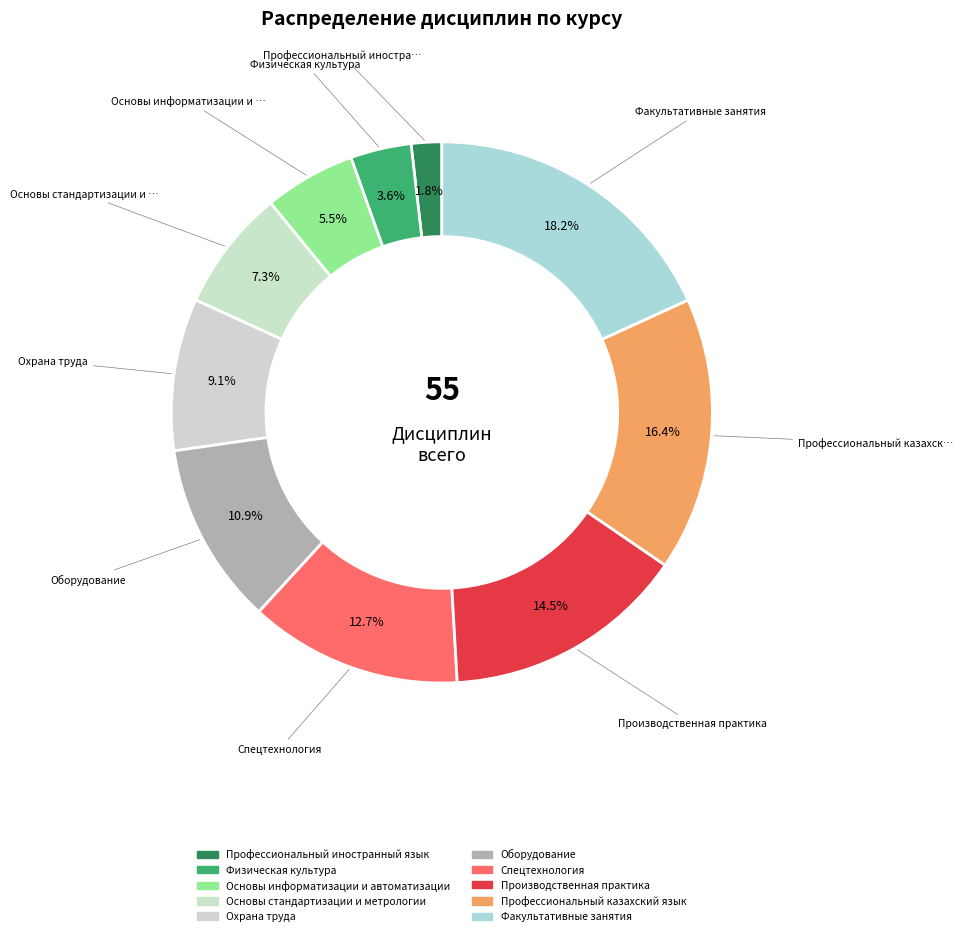

Rank the categories by value from lowest to highest.

Профессиональный иностранный язык, Физическая культура, Основы информатизации и автоматизации, Основы стандартизации и метрологии, Охрана труда, Оборудование, Спецтехнология, Производственная практика, Профессиональный казахский язык, Факультативные занятия